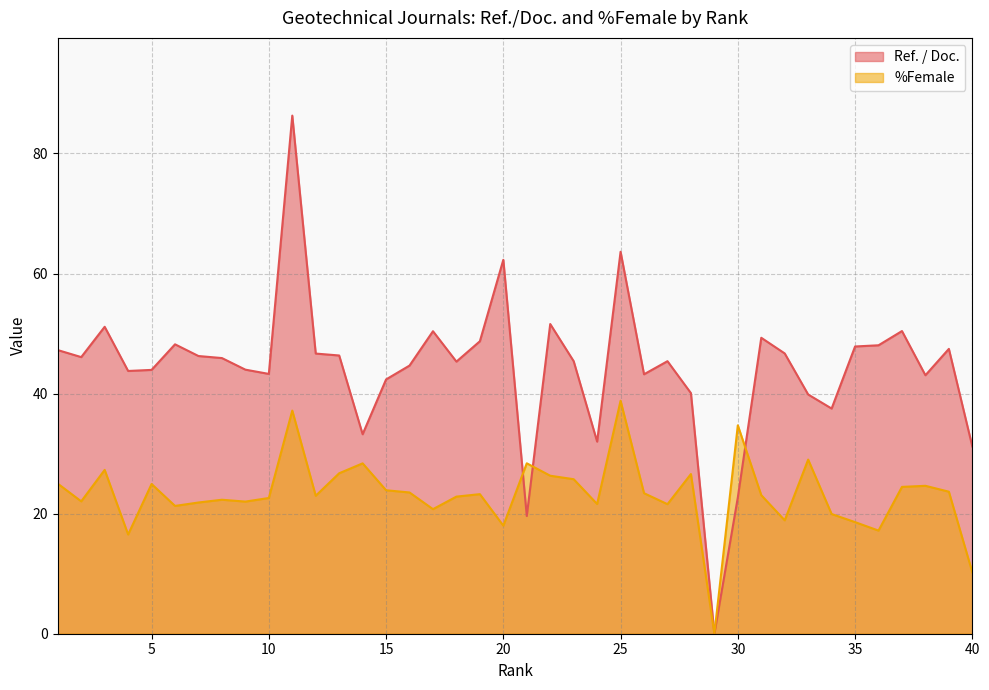

Reading left to right, extract all data points from this chart.

Ref. / Doc.: 1=47.2	2=46.1	3=51.1	4=43.8	5=44.0	6=48.2	7=46.3	8=45.9	9=44.0	10=43.3	11=86.3	12=46.7	13=46.4	14=33.2	15=42.4	16=44.7	17=50.4	18=45.3	19=48.7	20=62.3	21=19.6	22=51.6	23=45.4	24=32.0	25=63.6	26=43.2	27=45.4	28=40.1	29=0.0	30=22.7	31=49.3	32=46.7	33=39.9	34=37.5	35=47.9	36=48.0	37=50.4	38=43.1	39=47.5	40=31.2
%Female: 1=25.0	2=22.1	3=27.3	4=16.5	5=24.9	6=21.3	7=21.9	8=22.3	9=22.0	10=22.6	11=37.2	12=23.0	13=26.7	14=28.4	15=23.9	16=23.5	17=20.8	18=22.8	19=23.2	20=18.0	21=28.4	22=26.3	23=25.7	24=21.6	25=38.8	26=23.4	27=21.6	28=26.6	29=0.0	30=34.7	31=23.1	32=18.9	33=29.0	34=19.9	35=18.6	36=17.2	37=24.5	38=24.6	39=23.7	40=10.2